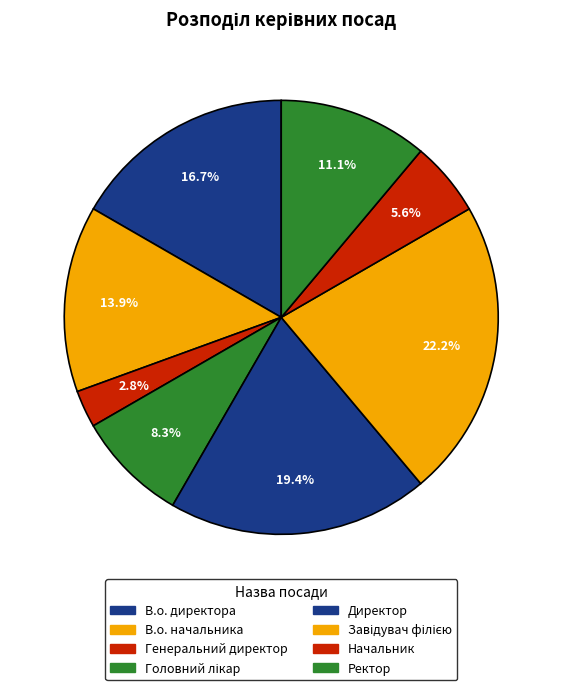

What is the smallest slice in the pie chart?

Генеральний директор